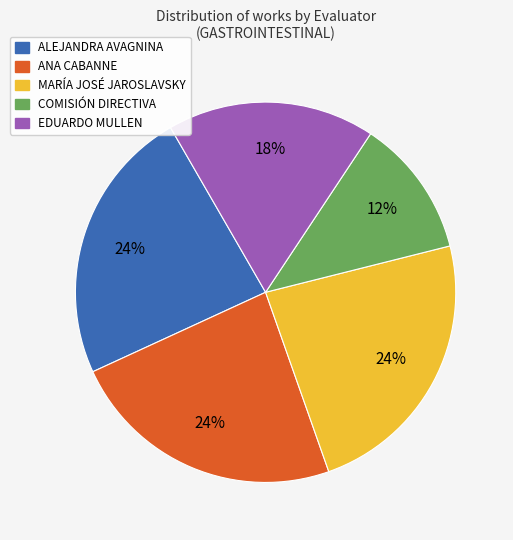

Approximately how many times larger is the value at COMISIÓN DIRECTIVA compared to EDUARDO MULLEN?

0.7